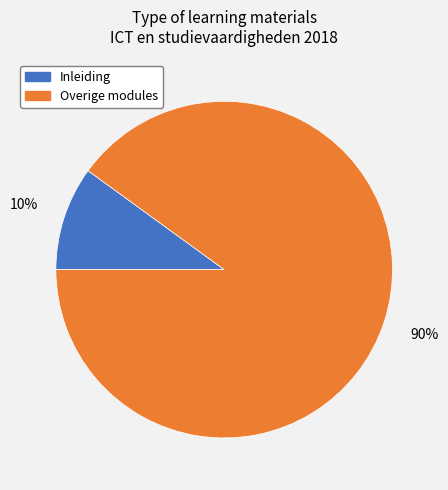

How many segments does this pie chart have?

2